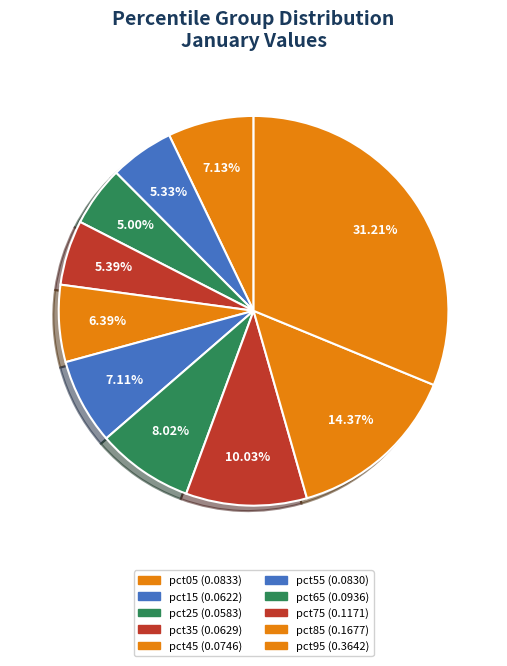

Count the number of slices in the pie.

10